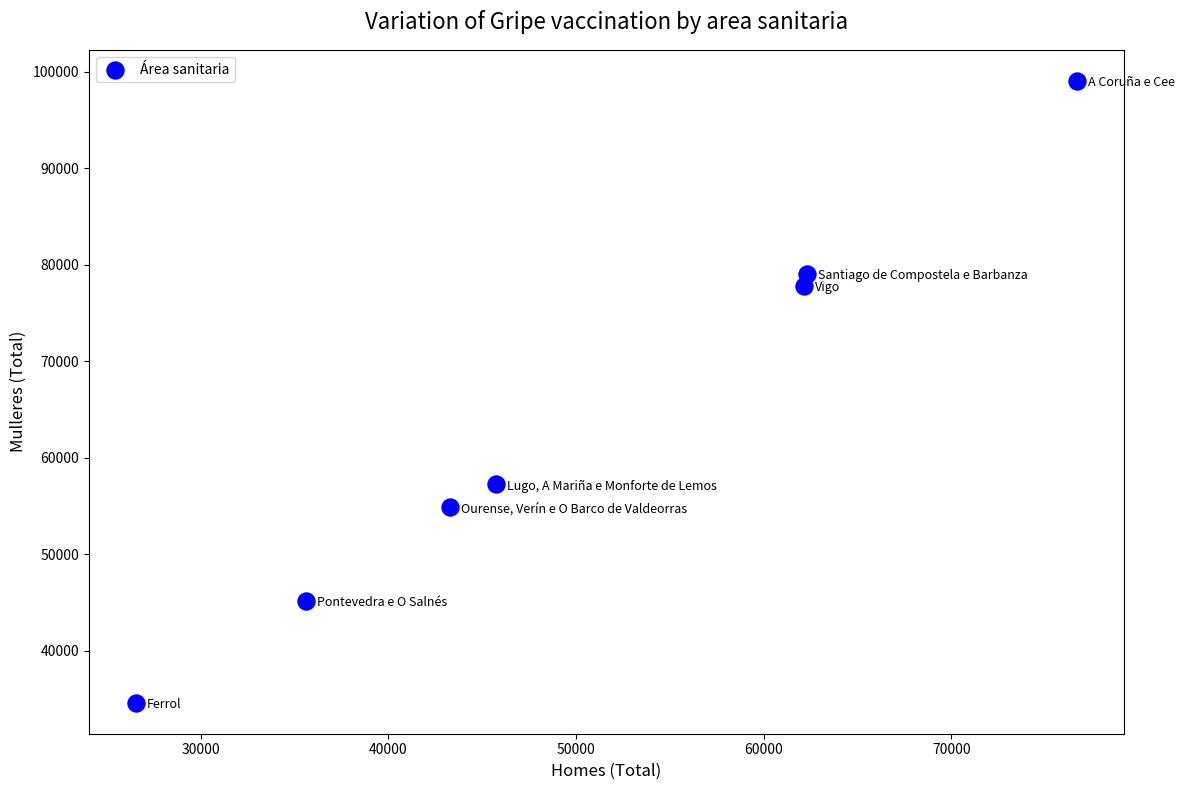

What is the average Y value?

63980